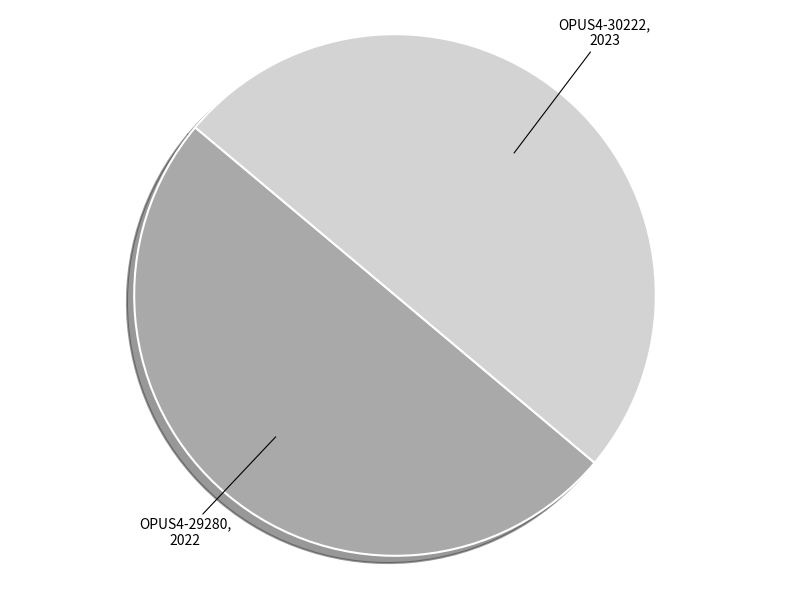

True or false: OPUS4-30222 accounts for 50% of the total.

True